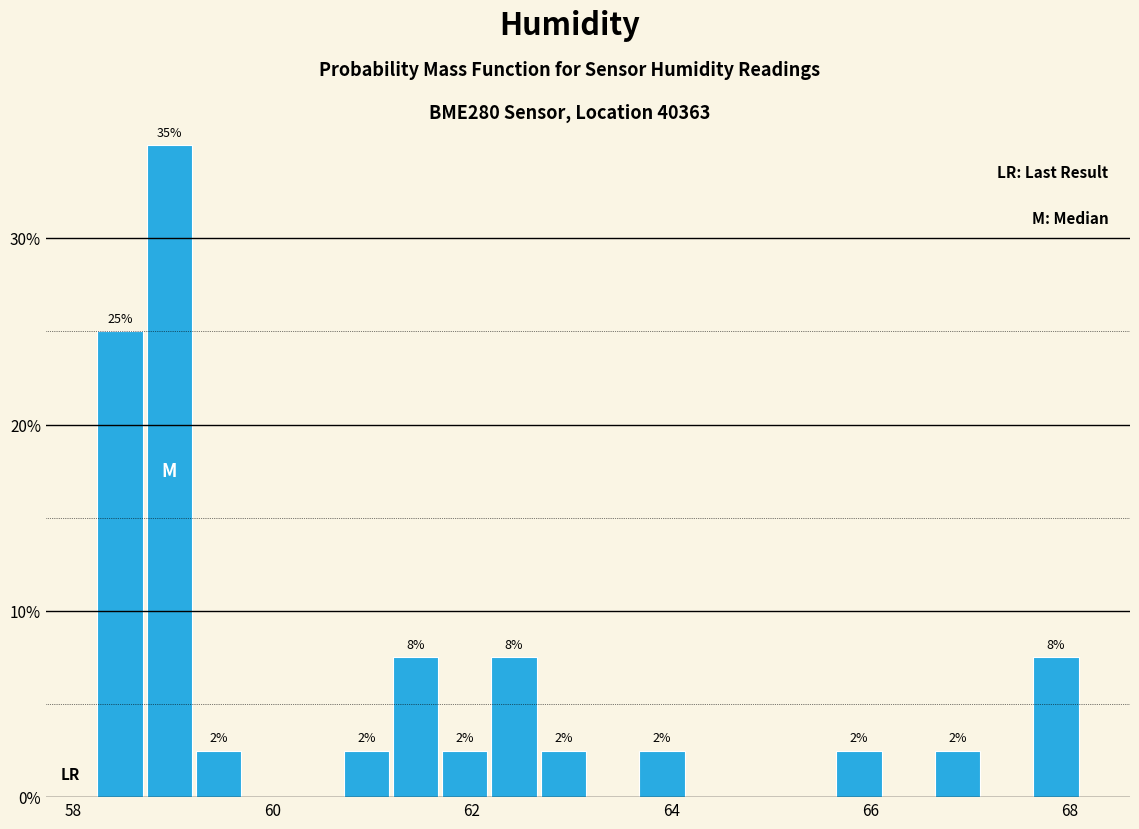

Read against the x-axis, roughly where is the centre of the tallest bar?

59.0